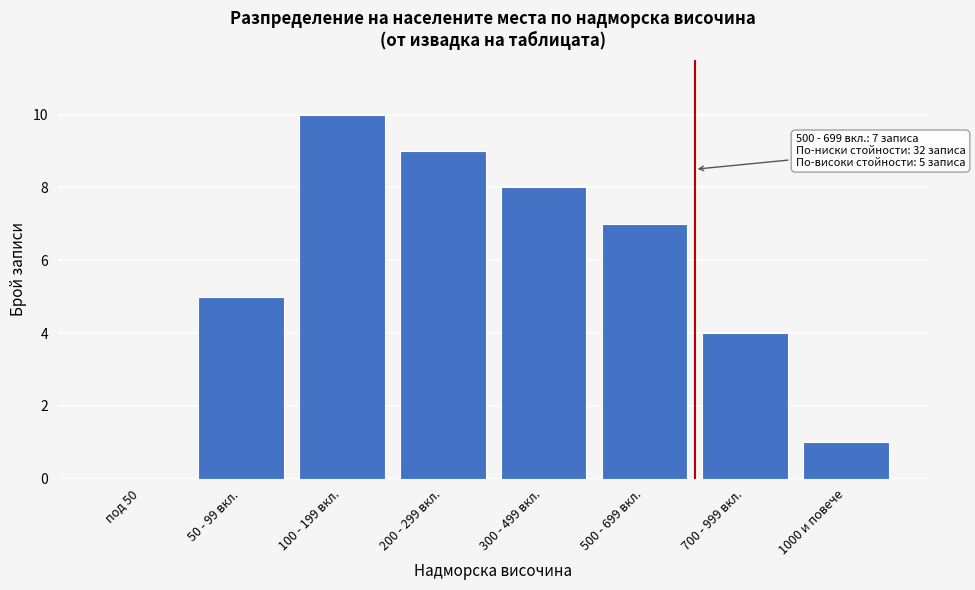

Reading right to left, list all the values displayed in this chart.

1000 и повече=1	700 - 999 вкл.=4	500 - 699 вкл.=7	300 - 499 вкл.=8	200 - 299 вкл.=9	100 - 199 вкл.=10	50 - 99 вкл.=5	под 50=0